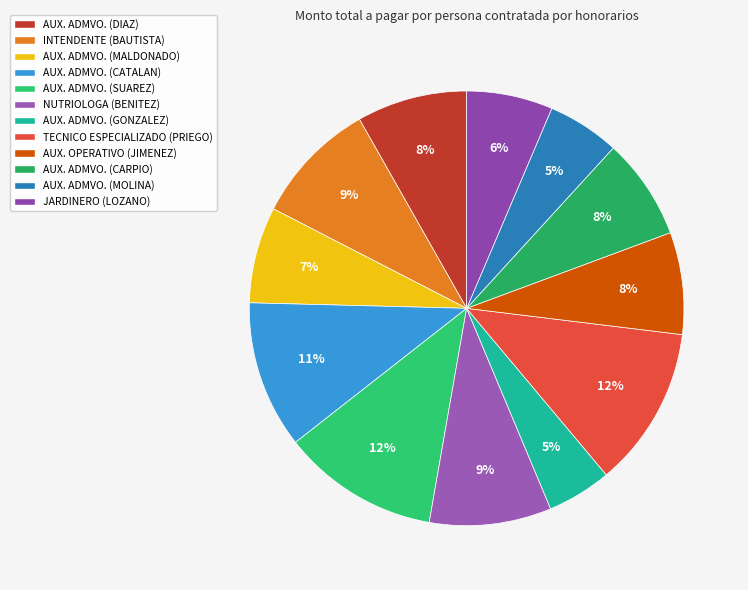

What percentage is the AUX. ADMVO. (CARPIO) slice, to the nearest percent?

8%